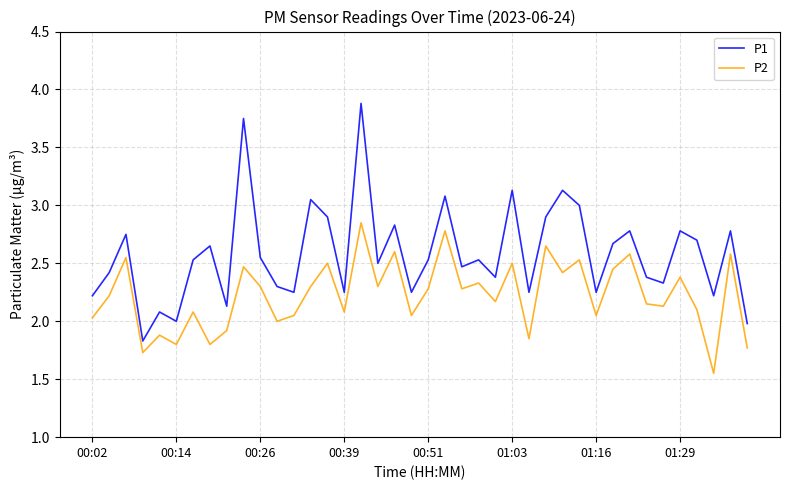

Which series has the widest spread of values?

P1